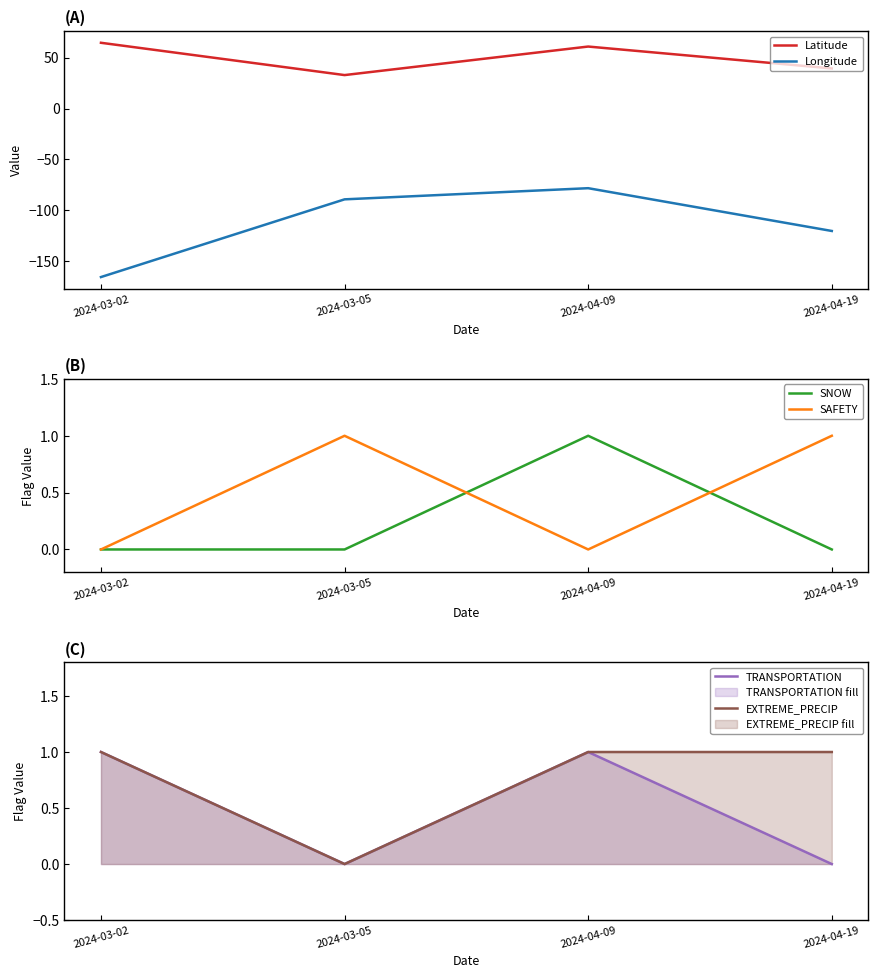

True or false: SAFETY has more than 2 points higher than both neighbors.

False